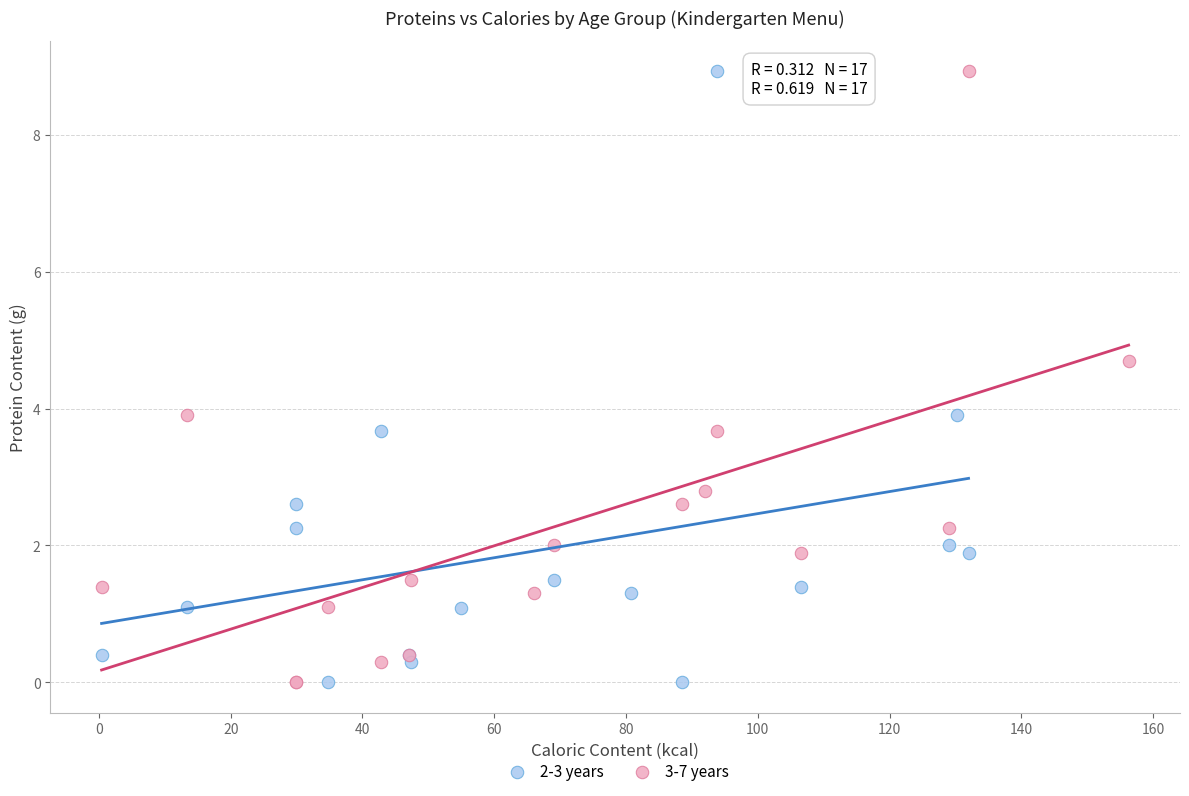

What are all the series names shown in the legend?

2-3 years, 3-7 years